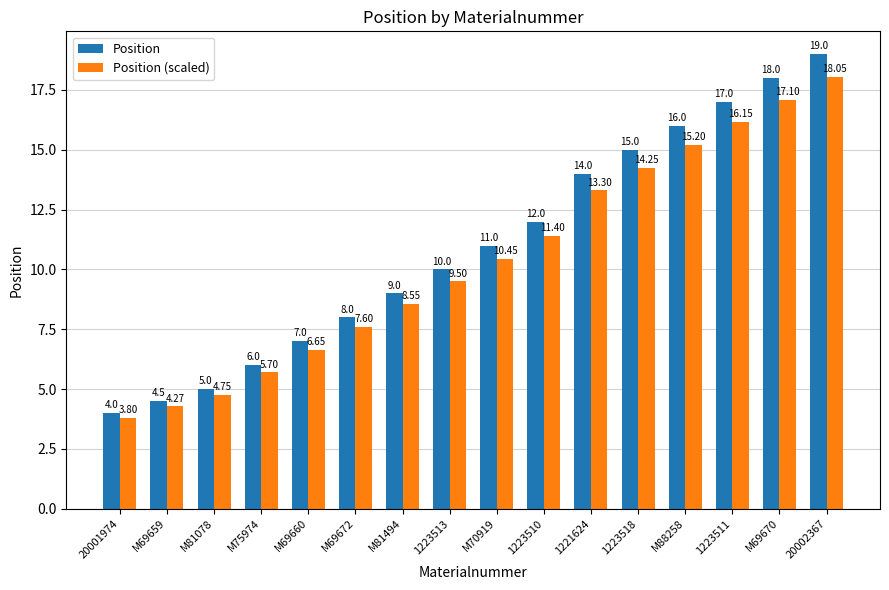

What are all the series names shown in the legend?

Position, Position (scaled)